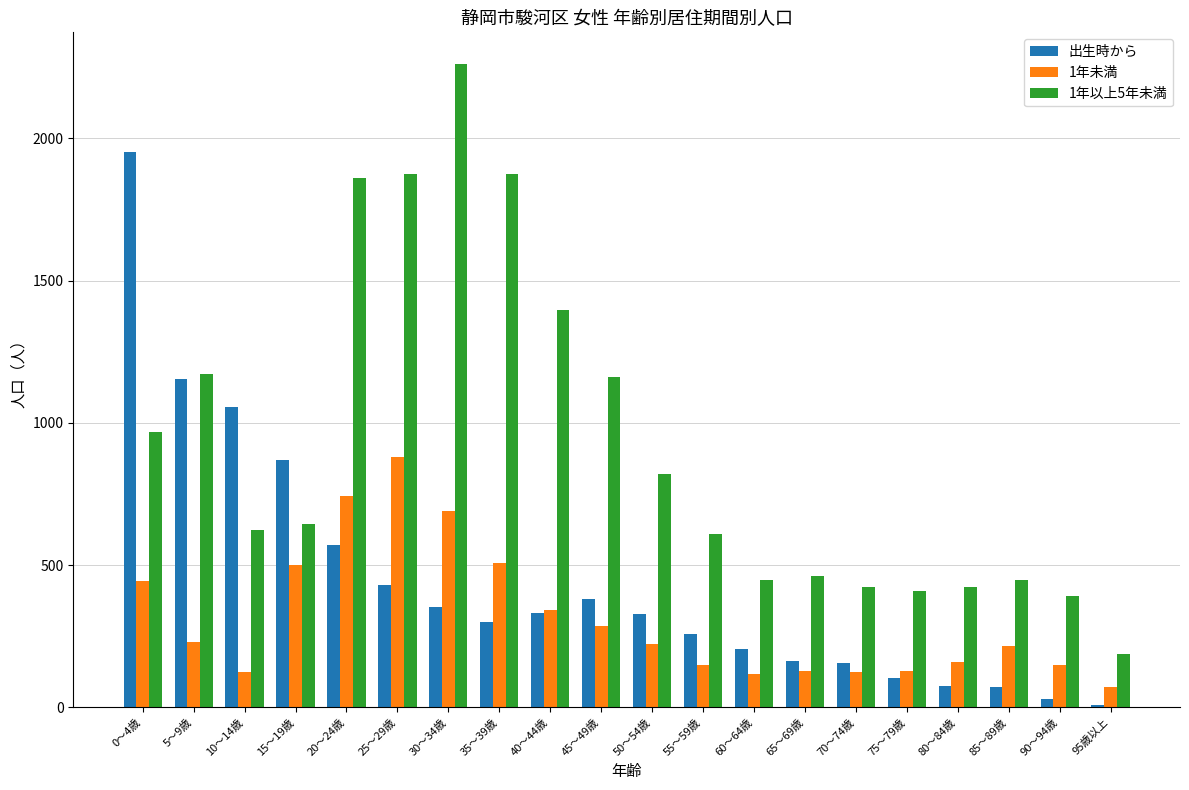

The value of 出生時から at 35～39歳 is 300. True or false?

True